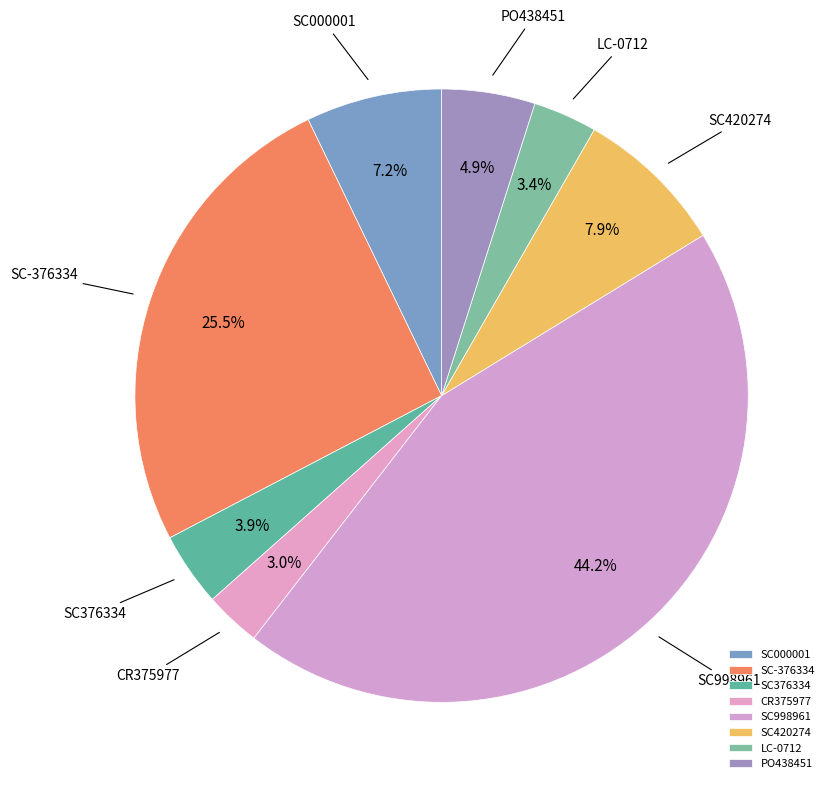

True or false: SC376334 accounts for 4% of the total.

True